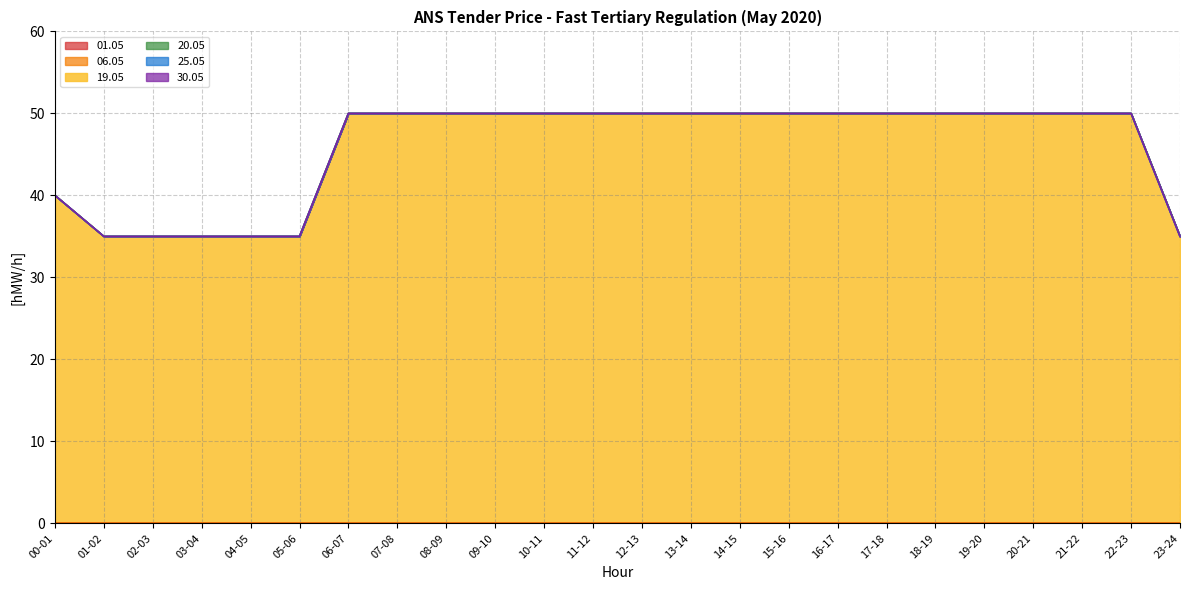

Which series changed the most between 13-14 and 19-20?

01.05